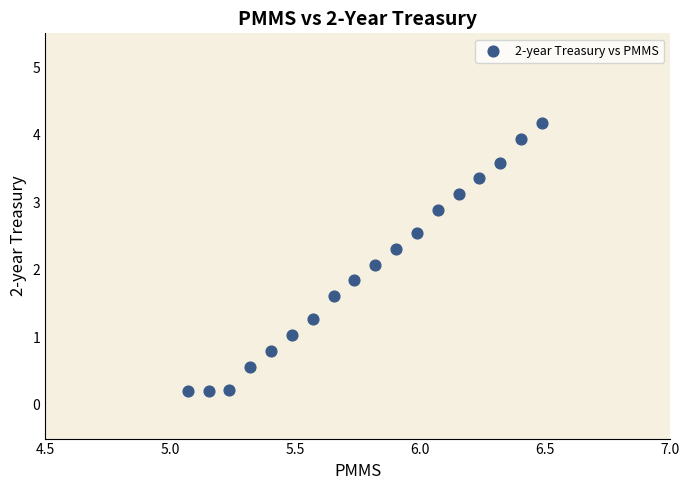

What is the range of X values (max minus min)?

1.4